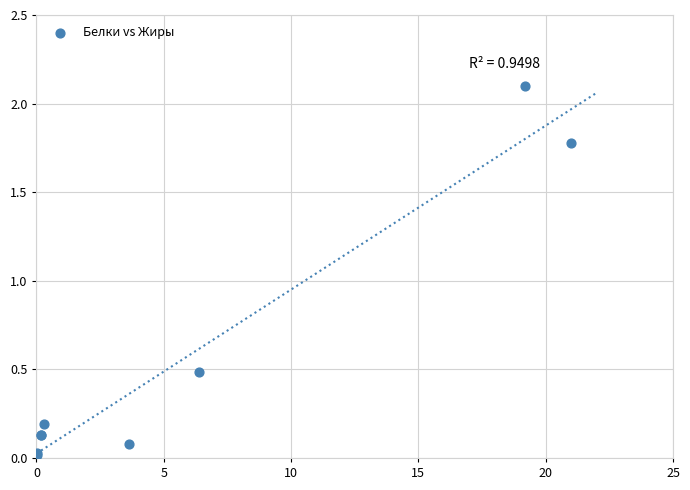

What Y value in the scatter plot is closest to 1?

0.5